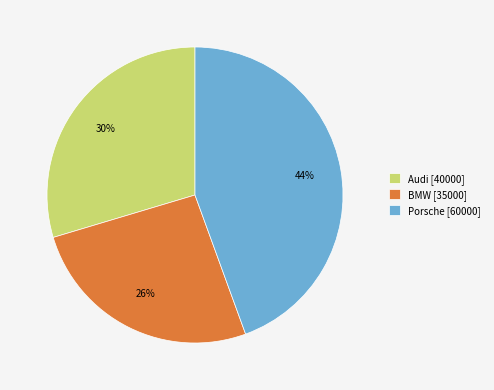

To the nearest percent, what is the average slice percentage?

33%